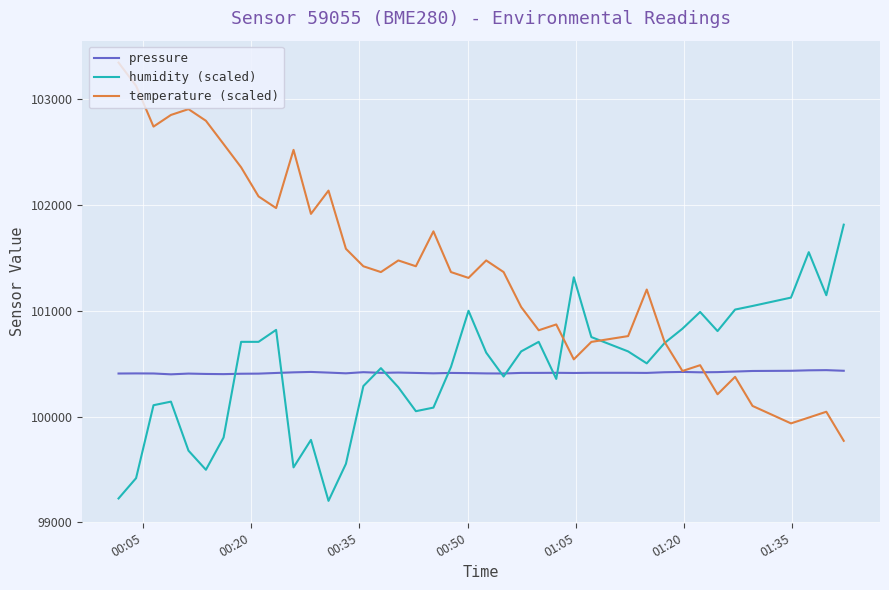

Rank the series by their maximum value, from highest to lowest.

temperature (scaled), humidity (scaled), pressure